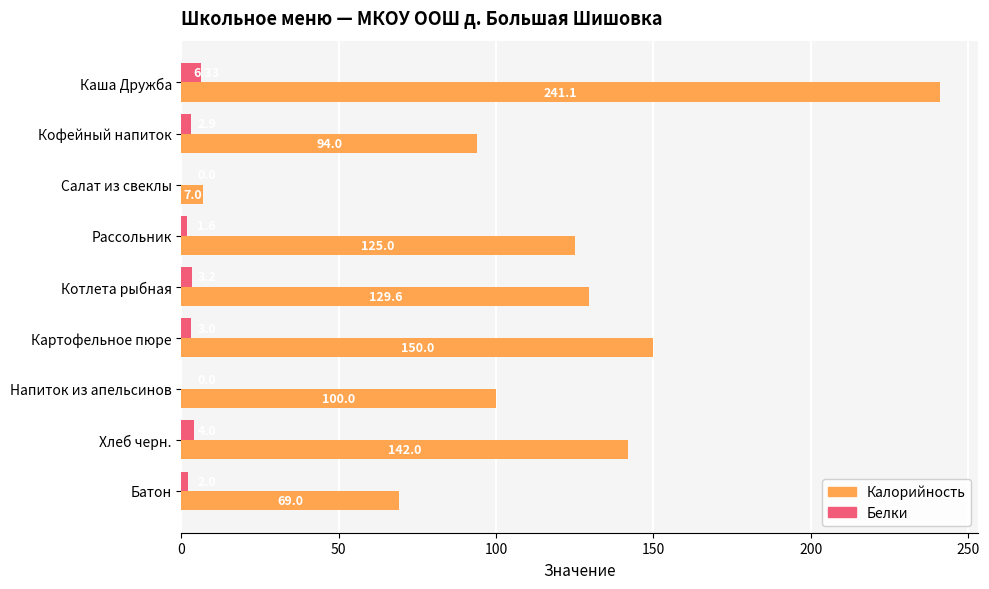

Where is Белки nearest to the value 3?

Картофельное пюре